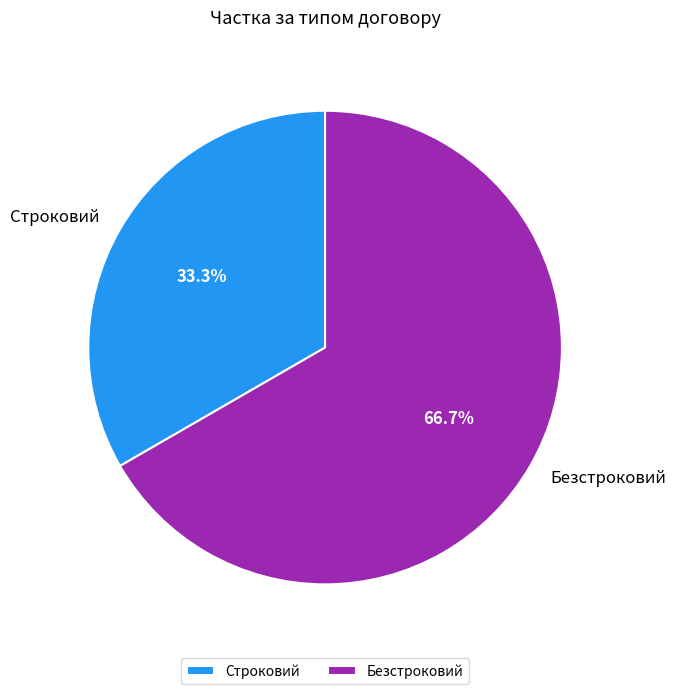

Which slice is the smallest?

Строковий